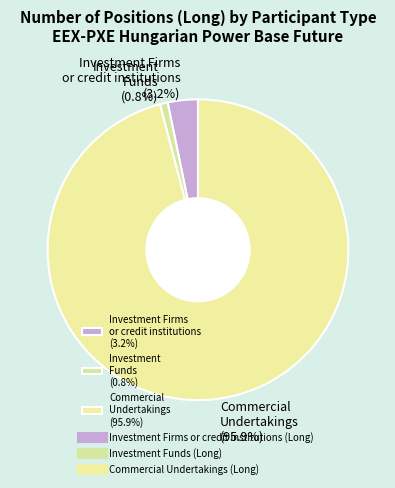

Which slice is the smallest?

Investment Funds (0.8%)